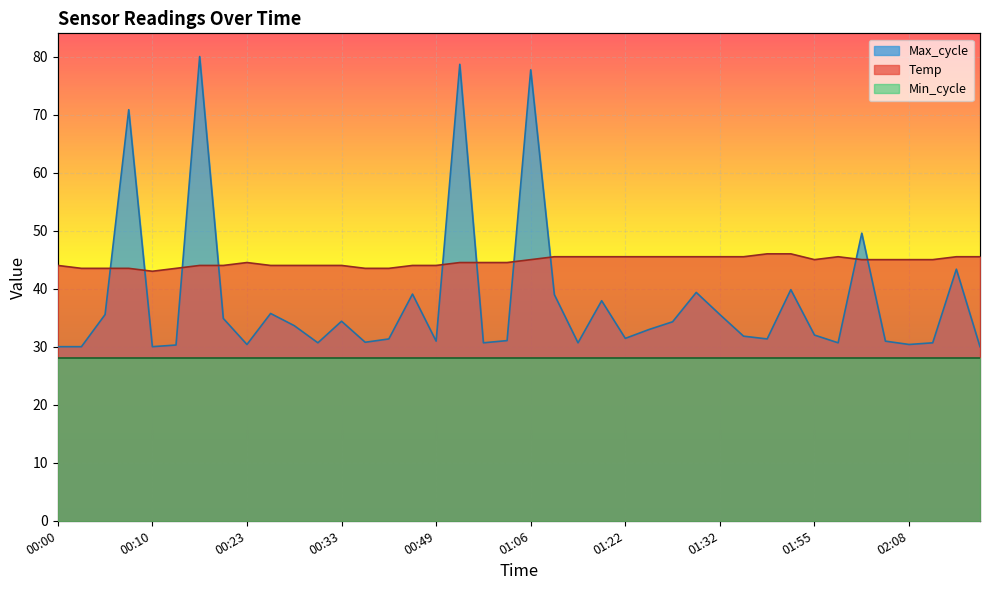

The Max_cycle series shows 34.4 at 00:33. True or false?

True